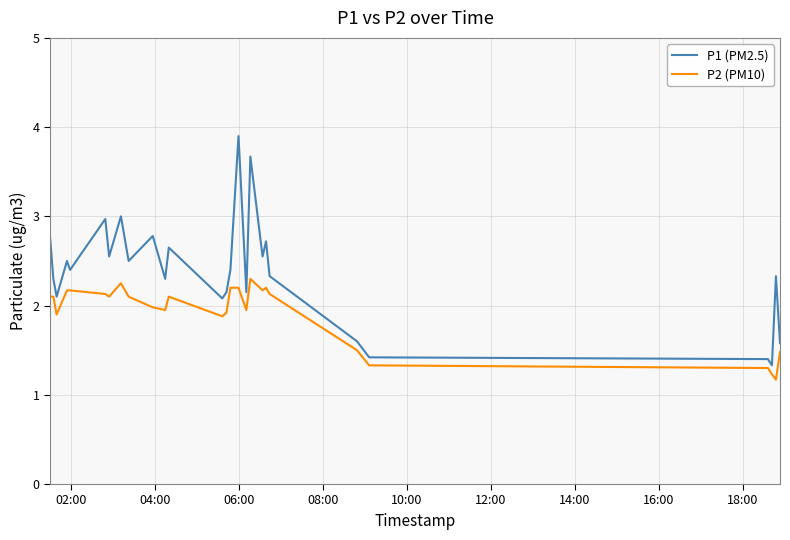

List the series in order of their peak value, lowest first.

P2 (PM10), P1 (PM2.5)